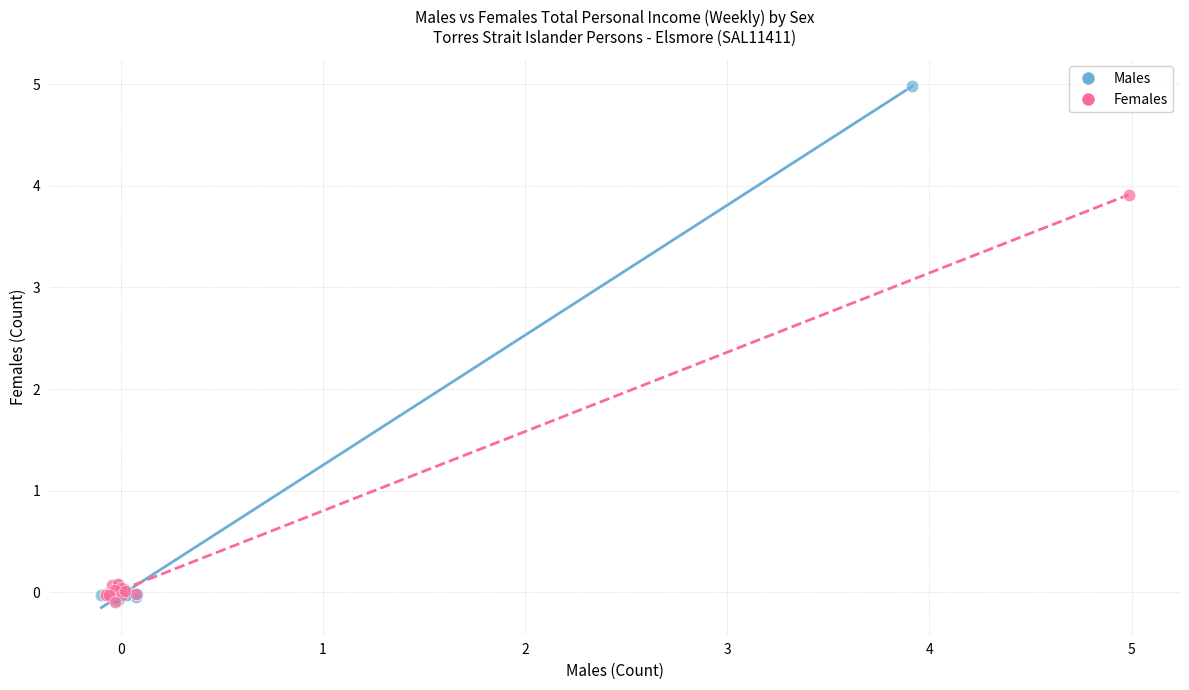

Which series has the largest Y range (max minus min)?

Males